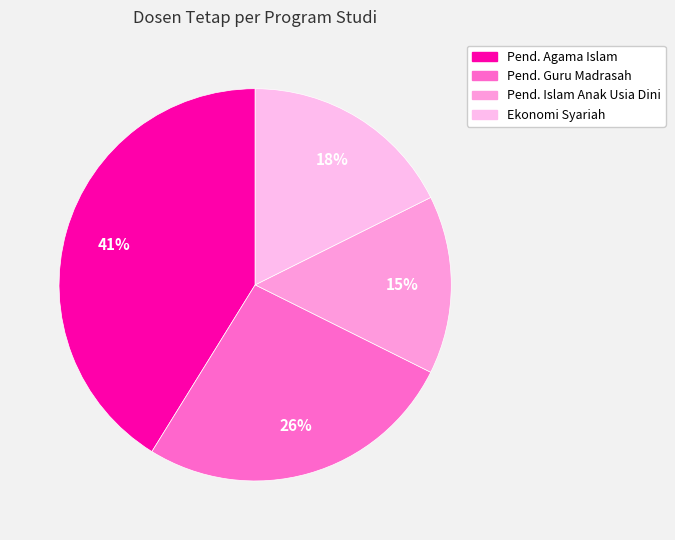

Rank the categories by value from highest to lowest.

Pendidikan Agama Islam, Pendidikan Guru Madrasah Ibtidaiyah, Ekonomi Syariah, Pendidikan Islam Anak Usia Dini